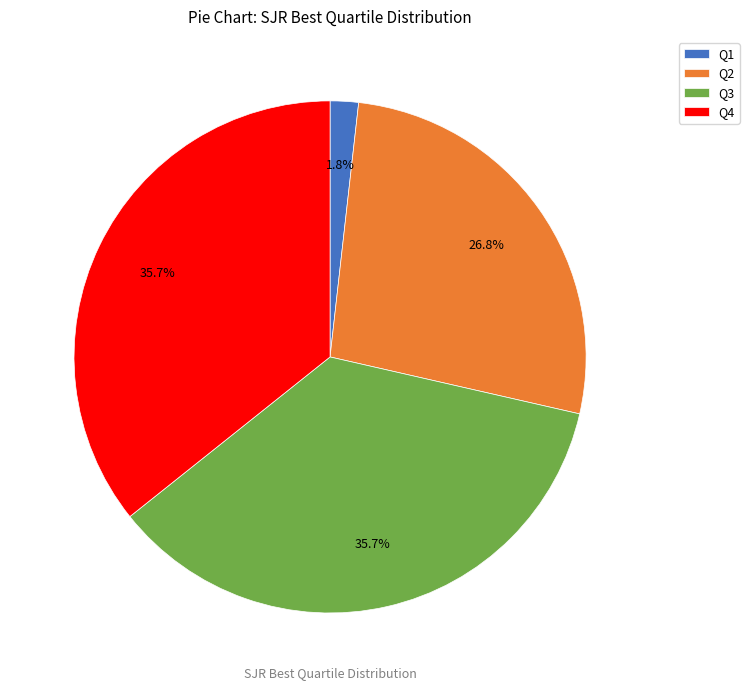

To the nearest percent, what portion does Q2 represent?

27%